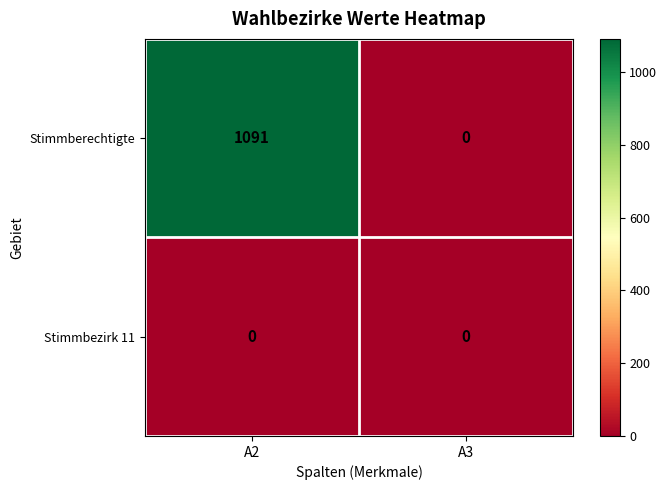

At how many categories does at least one series exceed 707?

1